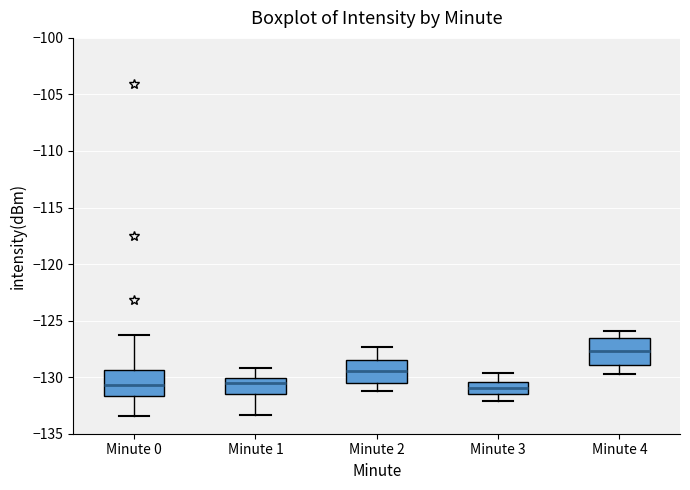

Where is the upper edge of the box for Minute 2 on the y-axis? The values are not printed on the chart, so give them approximately, as read against the axis.

-128.5